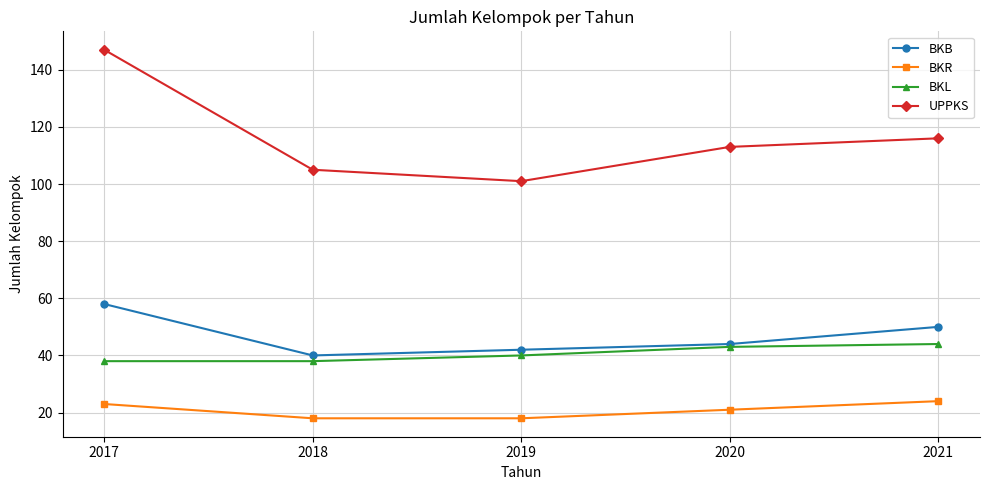

What is the spread (max minus min) of values at 2020?

92